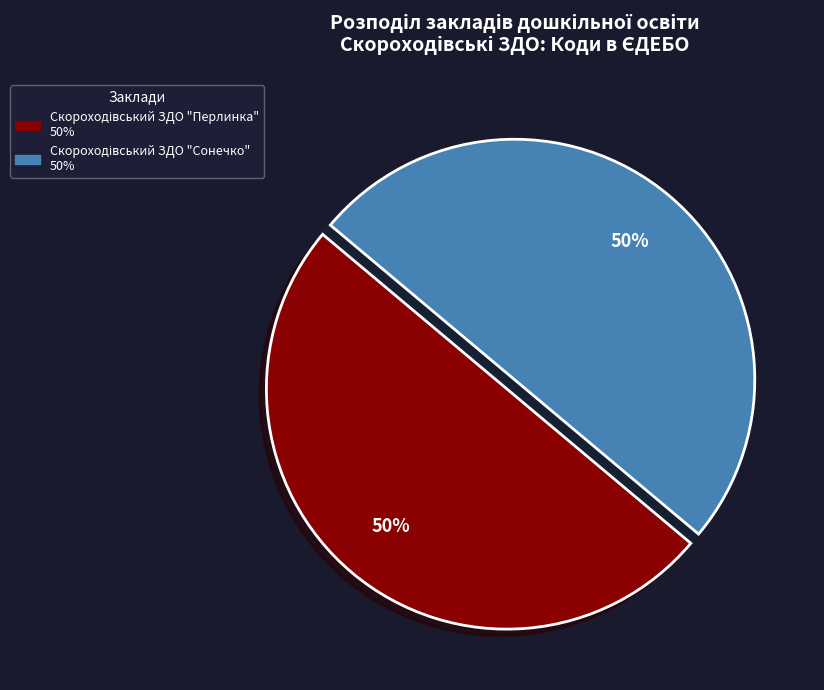

To the nearest percent, what is the average slice percentage?

50%